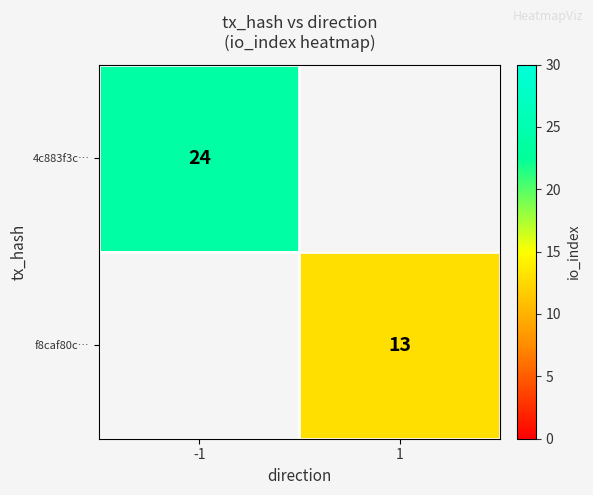

The f8caf80c… series shows 13 at 1. True or false?

True